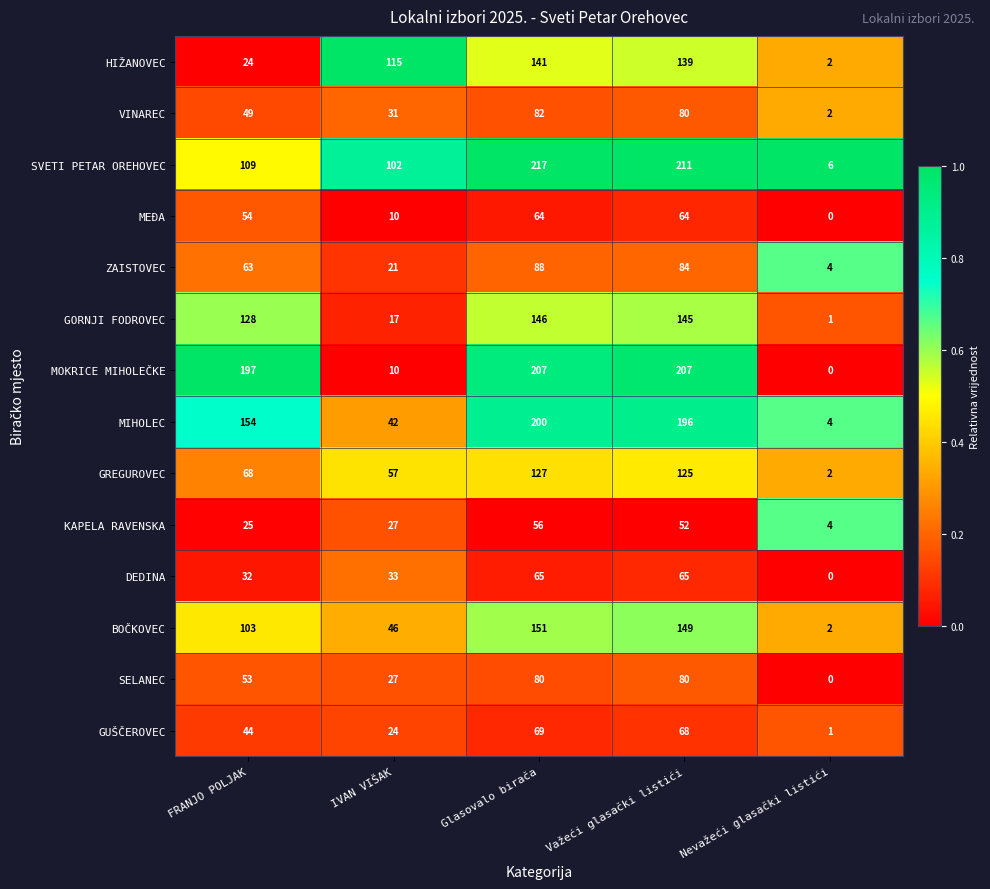

Which series has the widest spread of values?

SVETI PETAR OREHOVEC